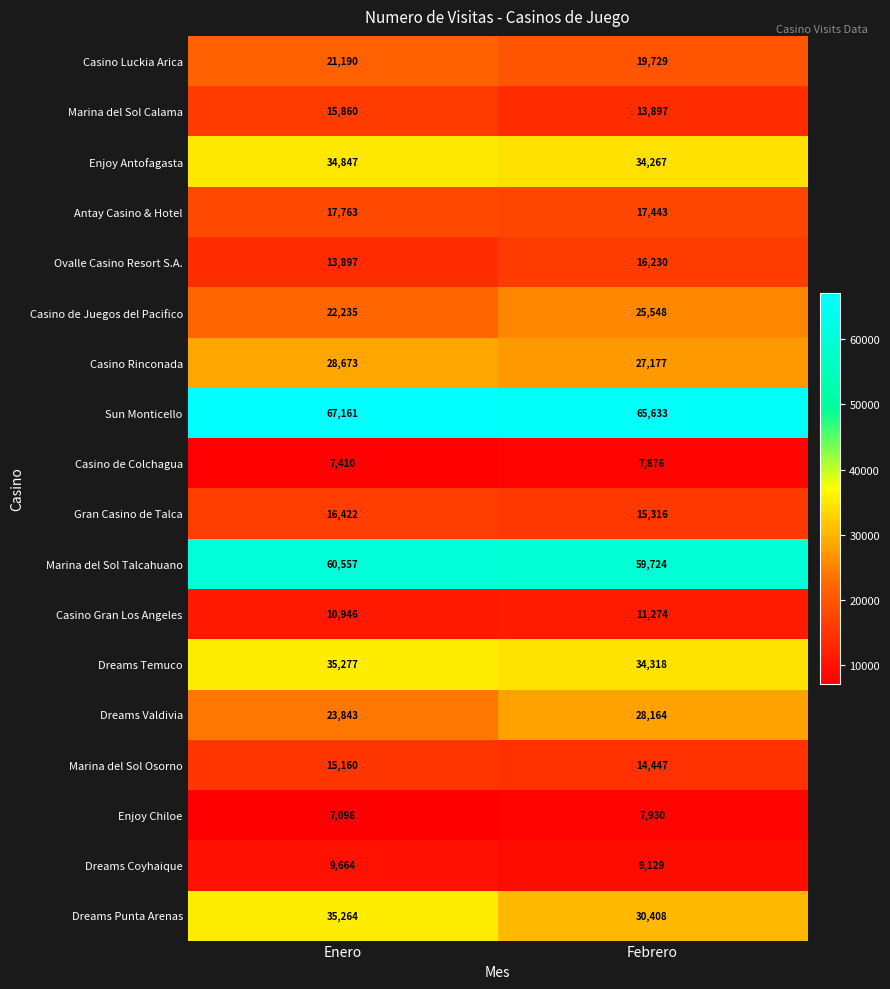

At which label is Dreams Coyhaique closest to 9396?

Febrero